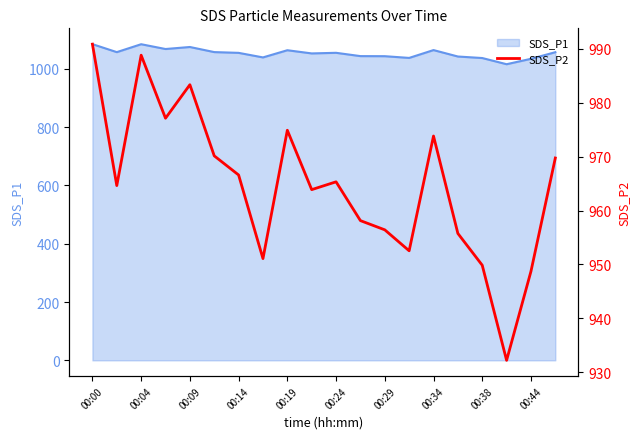

What position from the left is 13?

14